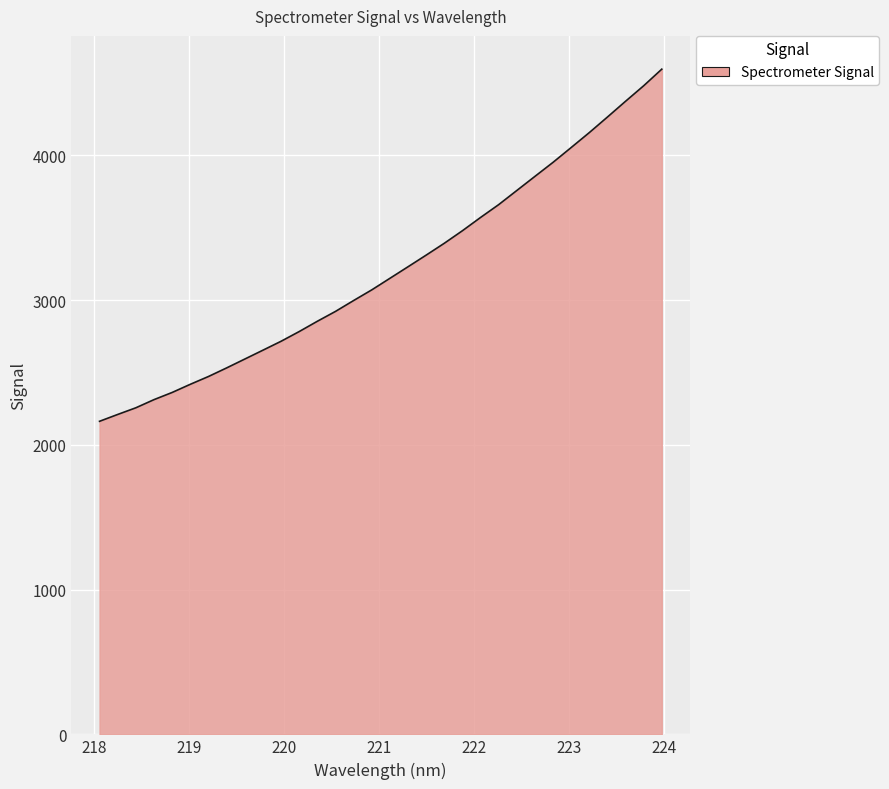

What is the maximum value shown in the chart?

4595.4